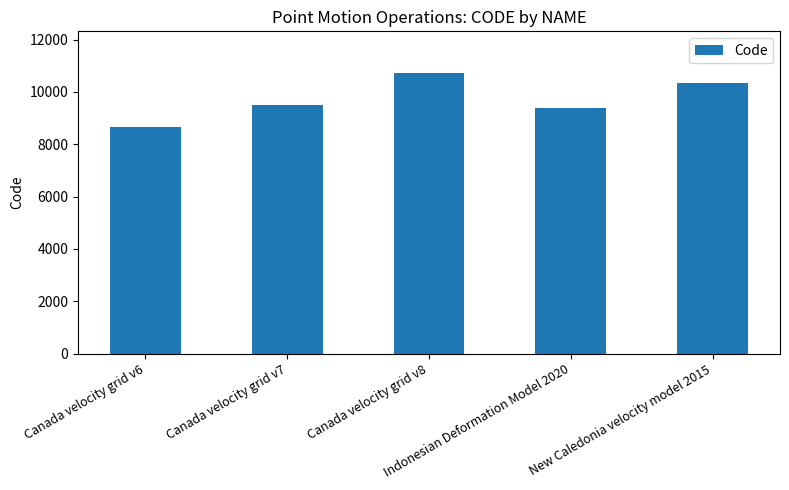

True or false: the data shows 10707 at Canada velocity grid v8.

True